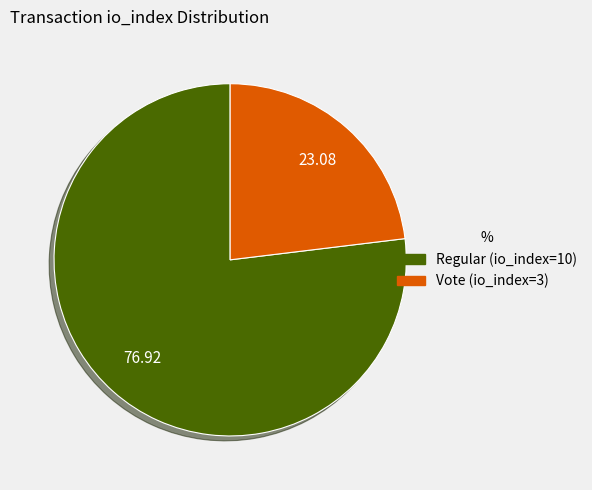

Does Regular (io_index=10) account for over 50% of the chart?

Yes